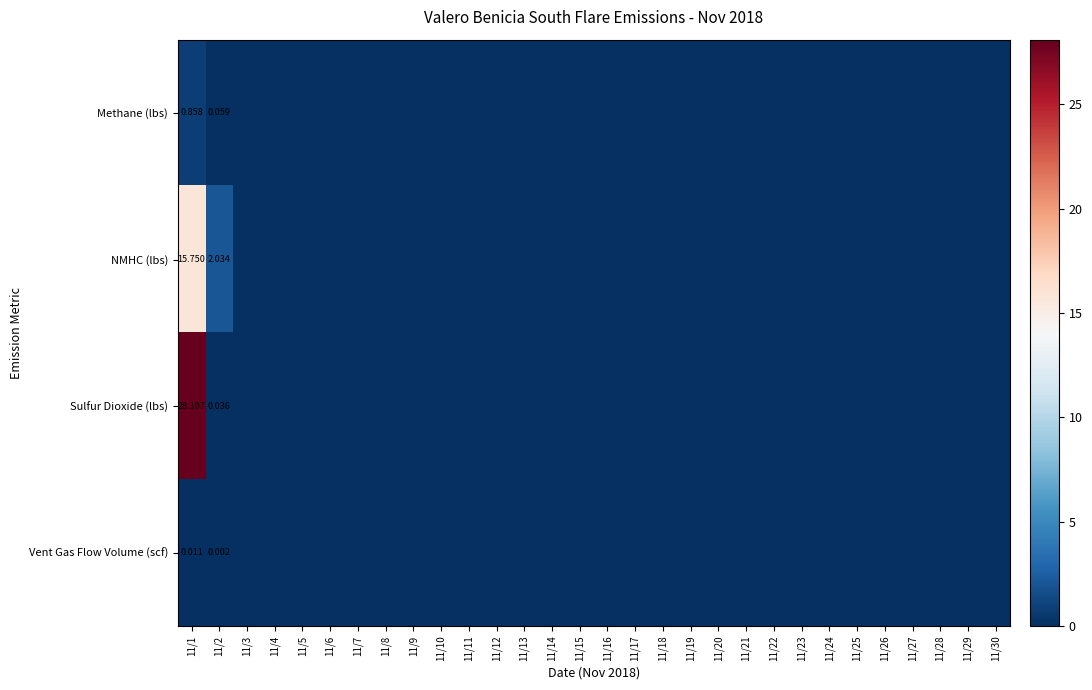

At 11/1, list the series in order from smallest to largest.

Vent Gas Flow Volume (scf), Methane (lbs), NMHC (lbs), Sulfur Dioxide (lbs)